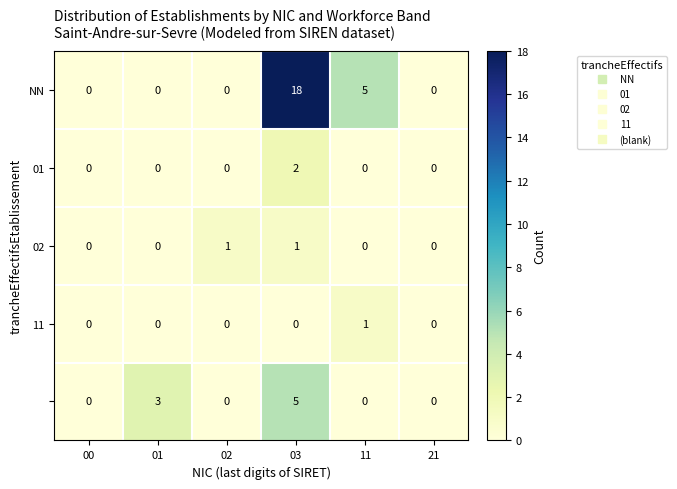

What is the spread (max minus min) of values at 03?

18